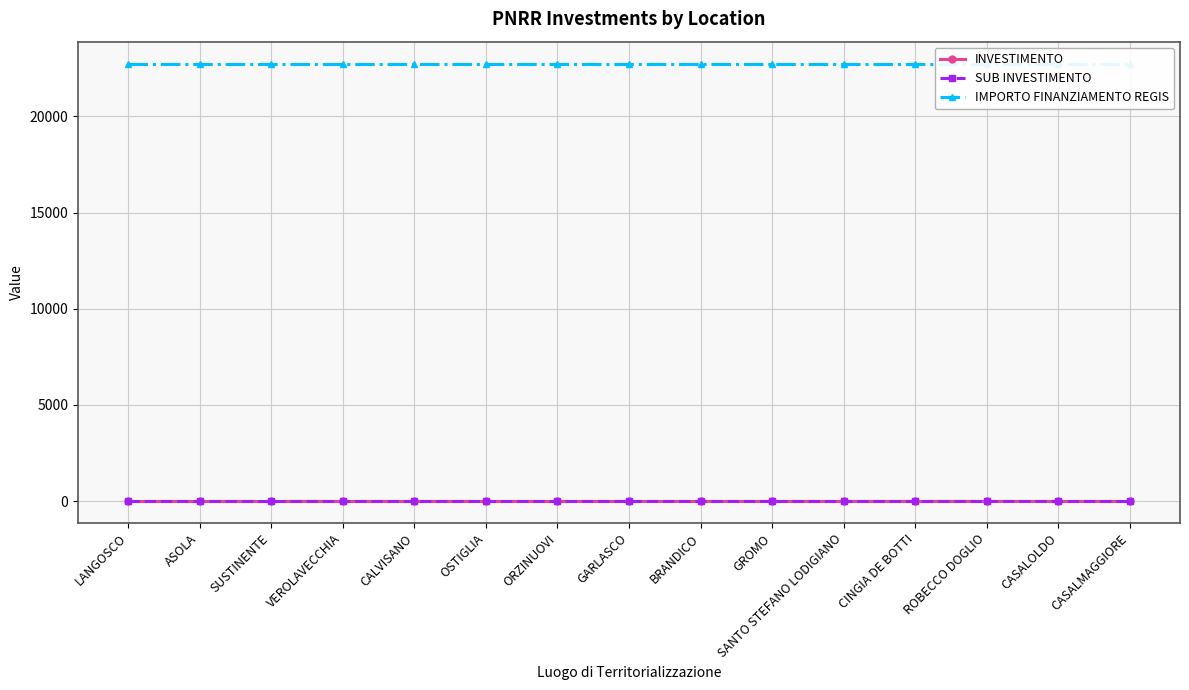

Is this an area chart (filled region under the line)?

No